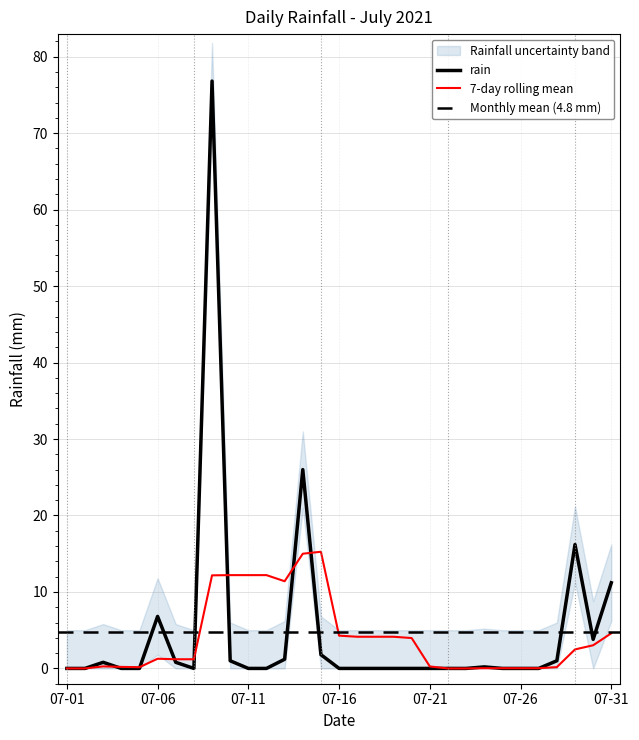

What is the difference between the second highest and second lowest values?

26.0